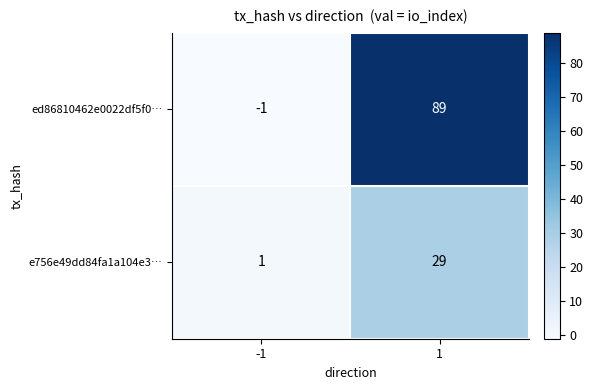

At 1, list the series in order from largest to smallest.

ed86810462e0022df5f0…, e756e49dd84fa1a104e3…